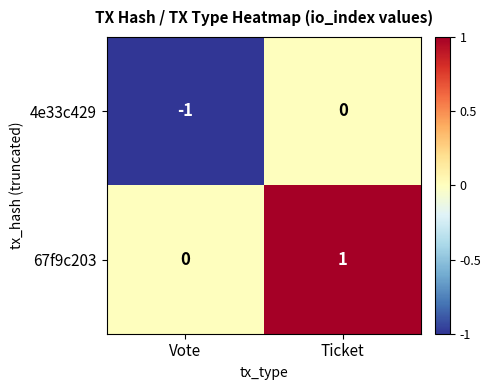

Which label corresponds to the largest value in the chart?

Ticket